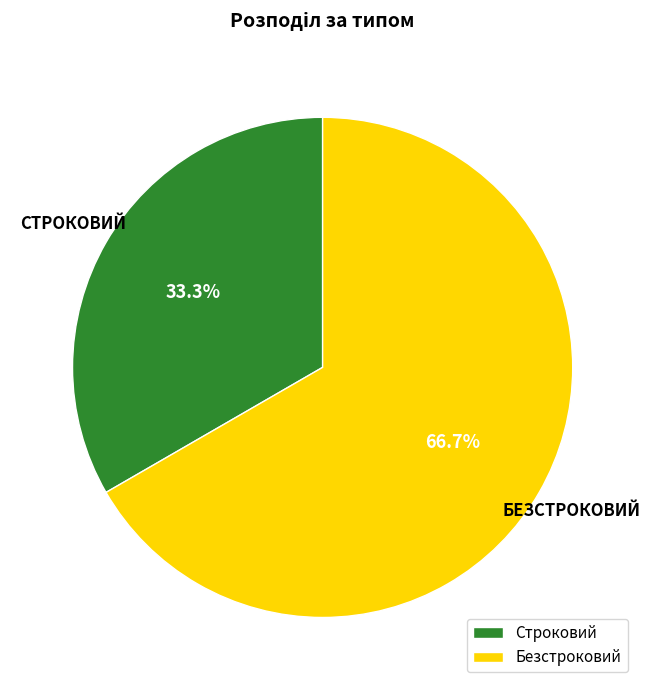

Rank the categories by value from lowest to highest.

Строковий, Безстроковий